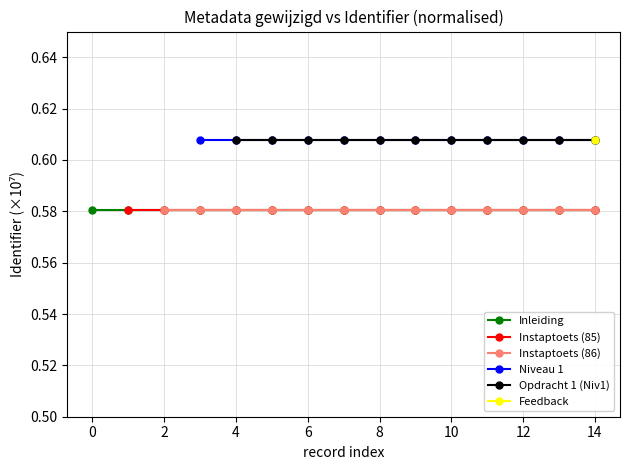

True or false: Instaptoets (85) has a value of 0.3 at 2.

False